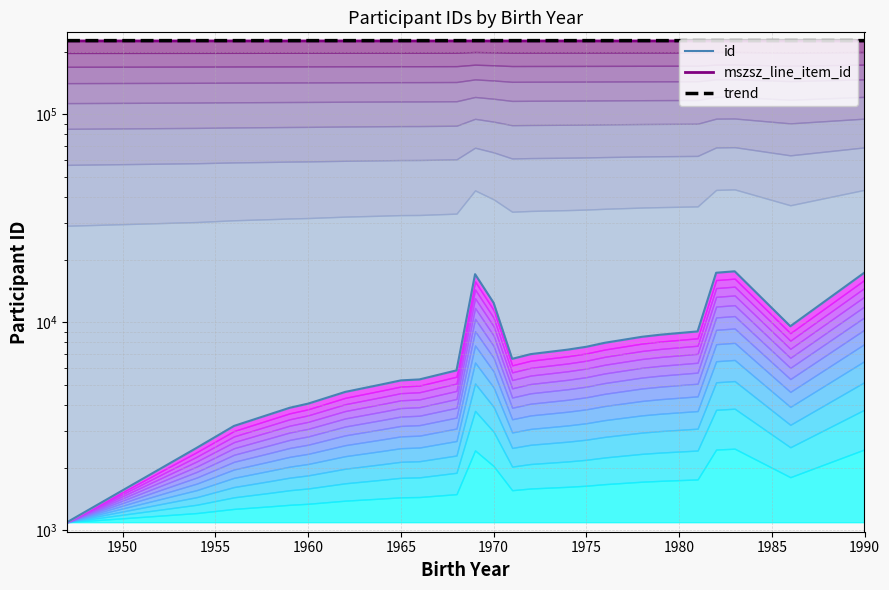

True or false: mszsz_line_item_id has a value of 385888.8 at 17.

False